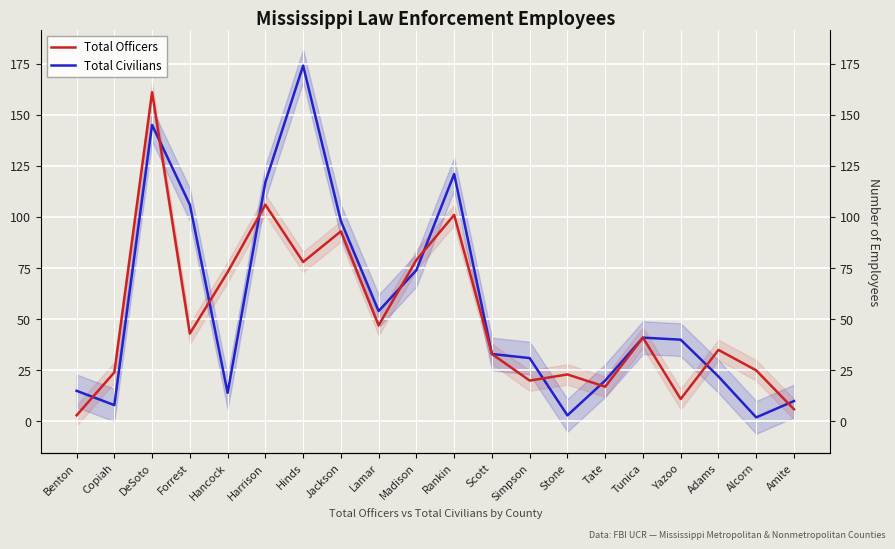

At which label is Total Civilians closest to 88?

Jackson